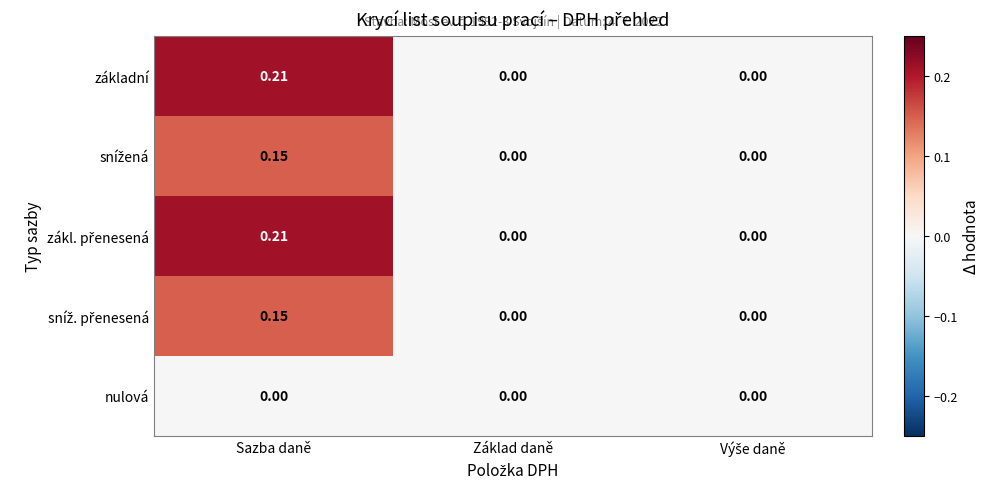

At which category is the sum across all series the highest?

Sazba daně